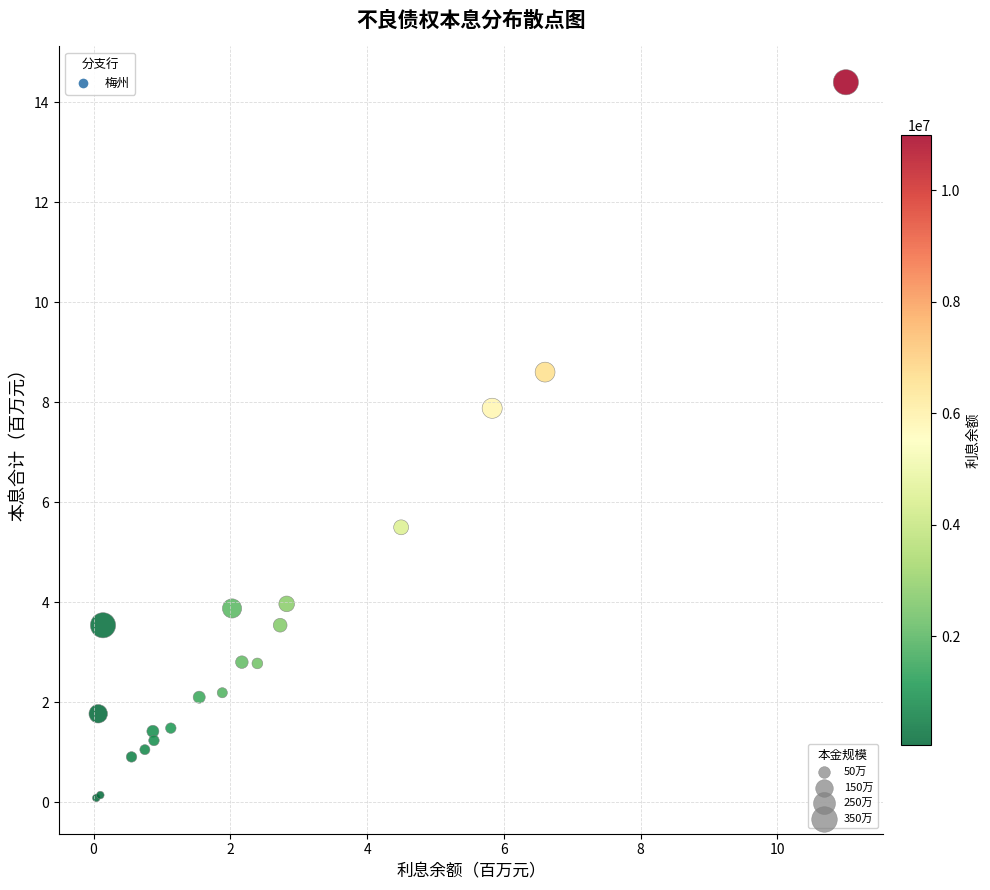

What Y value in the scatter plot is closest to 7?

7.9